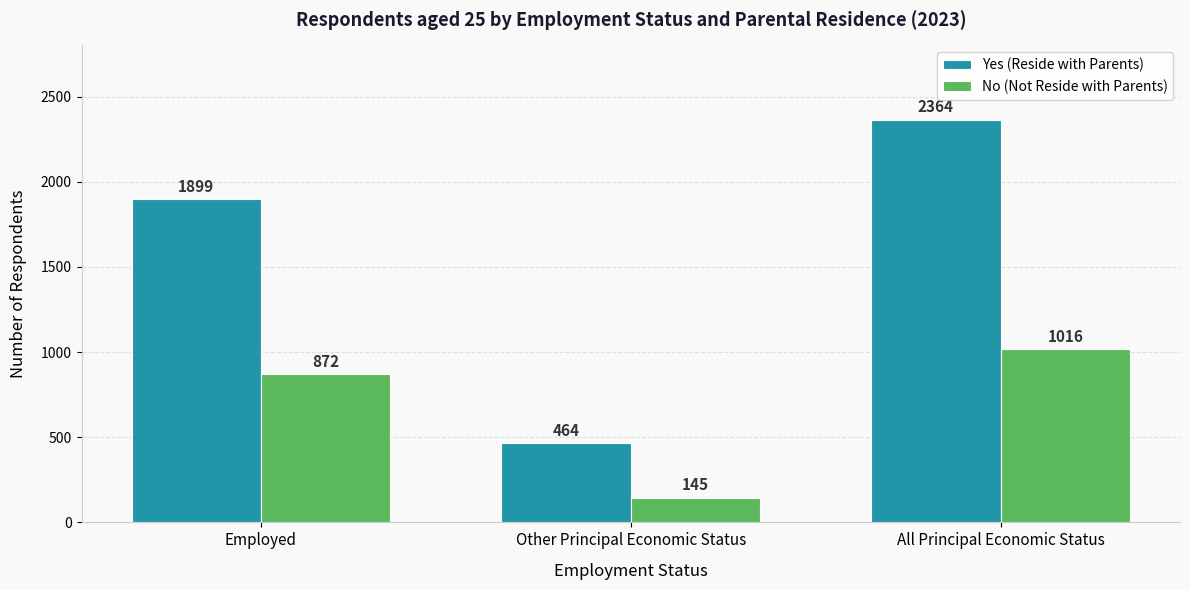

What is the value of the No (Not Reside with Parents) bar at the 1st from the left?

872